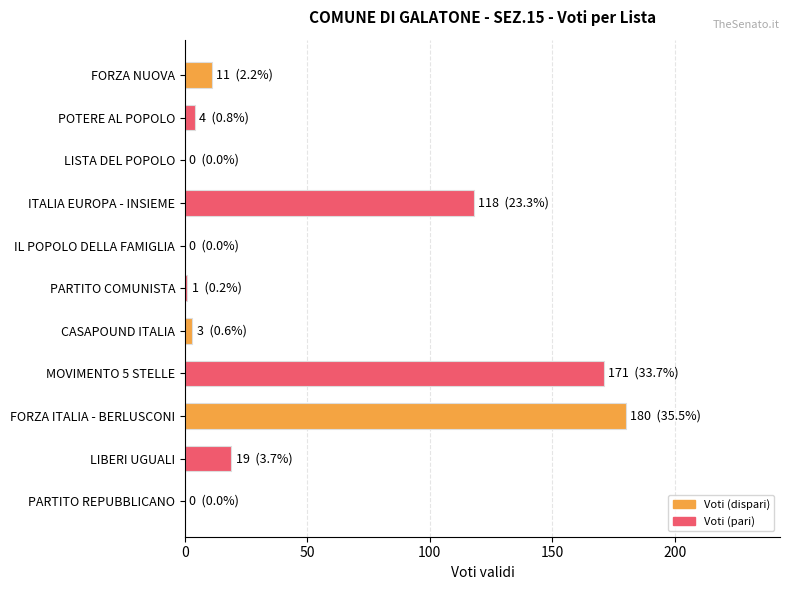

Which has a higher value, PARTITO COMUNISTA or ITALIA EUROPA - INSIEME?

ITALIA EUROPA - INSIEME